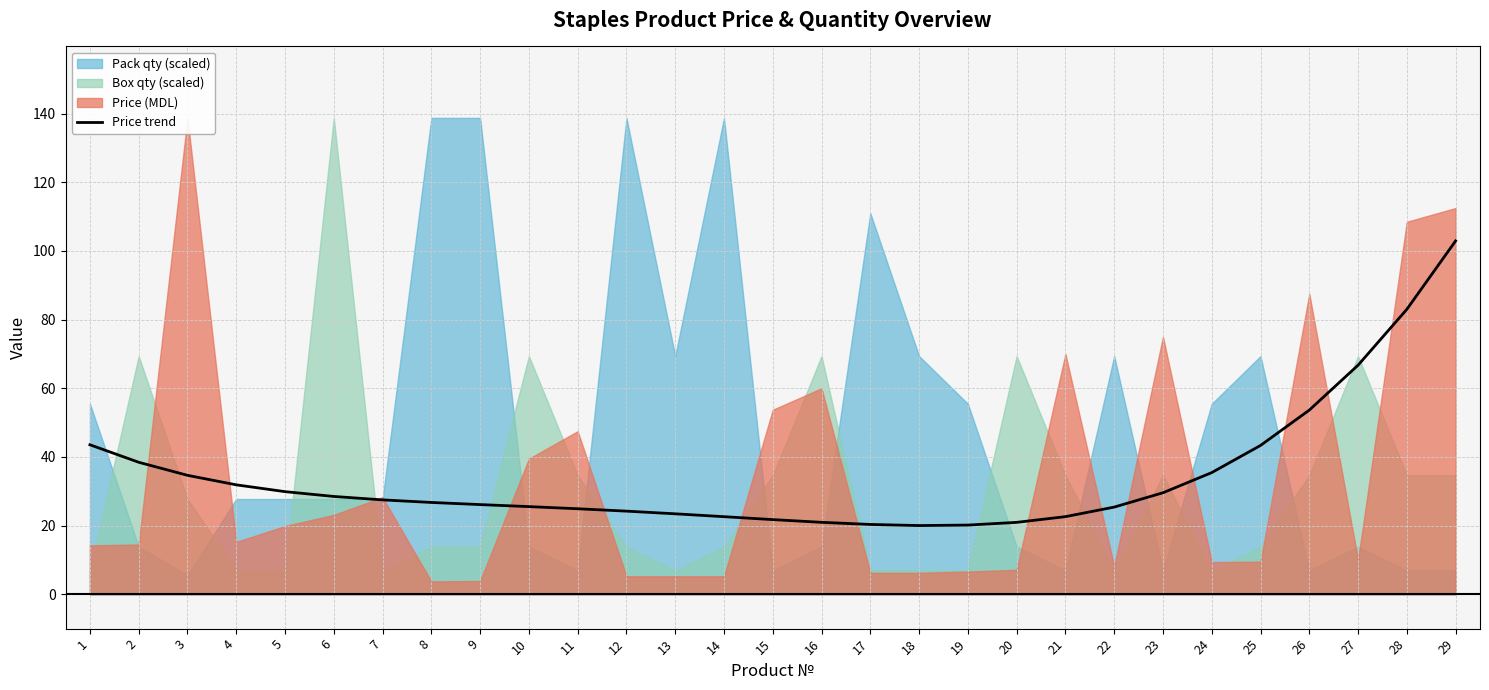

True or false: the data shows 35.4 at 24.

True